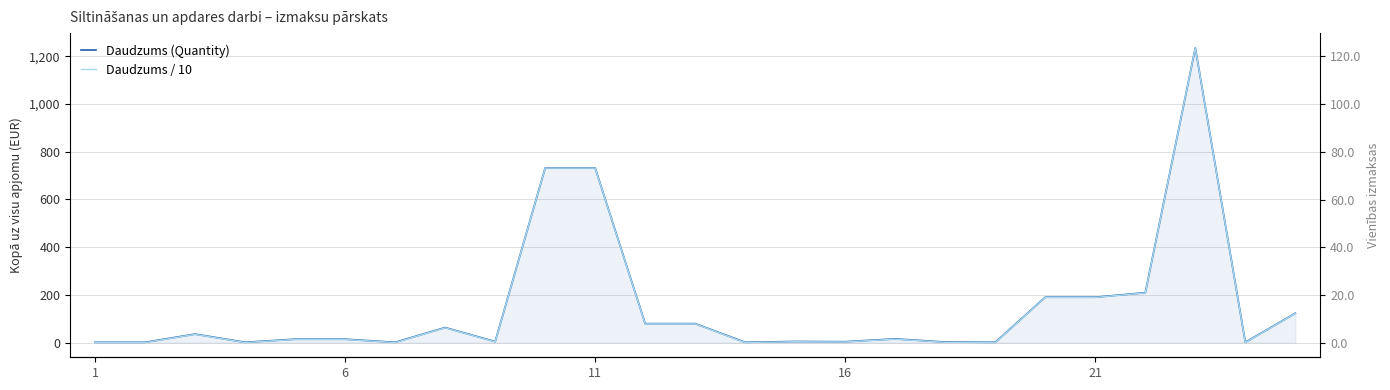

True or false: Daudzums / 10 has more than 0 interior local peaks.

True